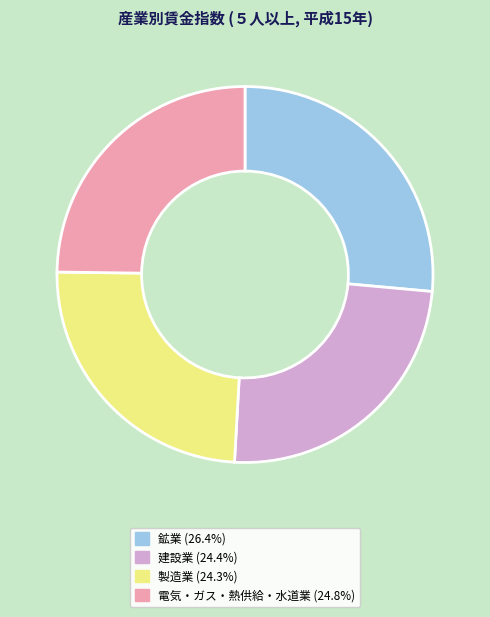

Is there a majority slice in this chart?

No